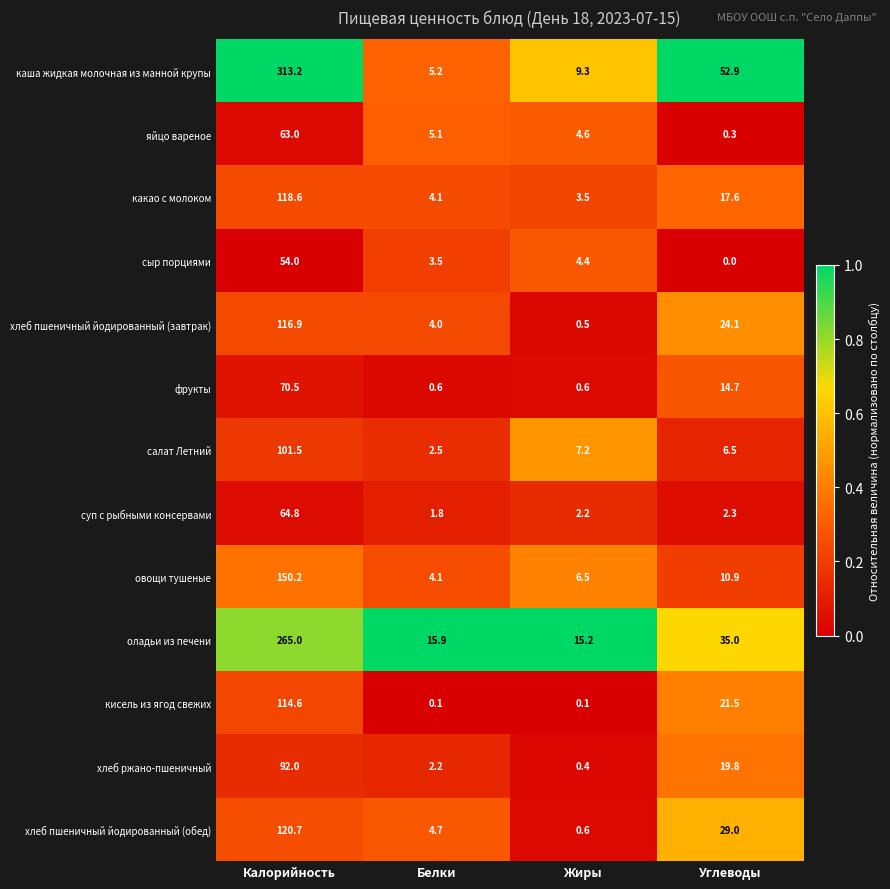

Is the value of каша жидкая молочная из манной крупы at Белки greater than the value of хлеб пшеничный йодированный (обед) at Углеводы?

No